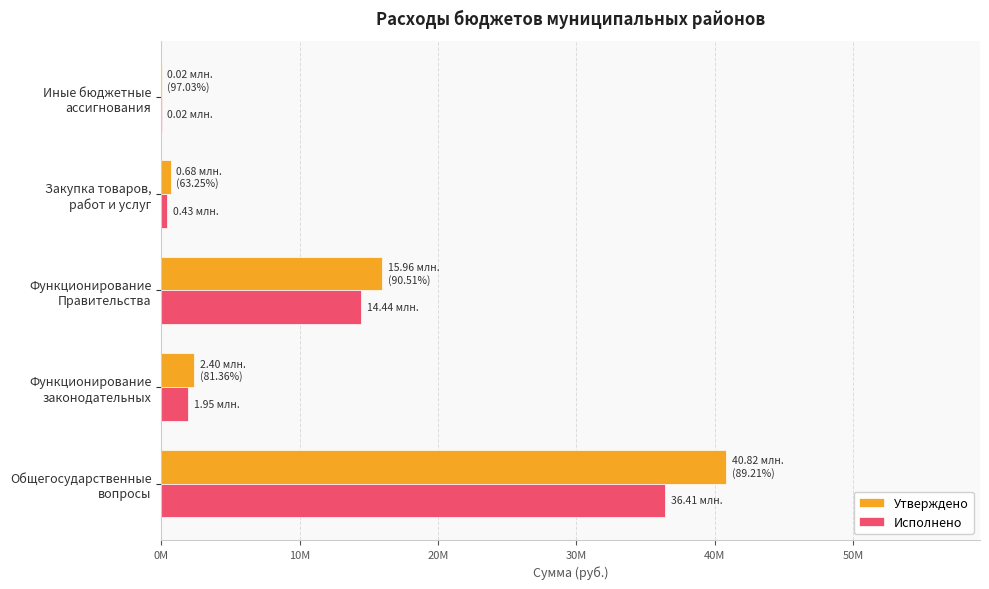

At which category is the sum across all series the highest?

Общегосударственные
вопросы